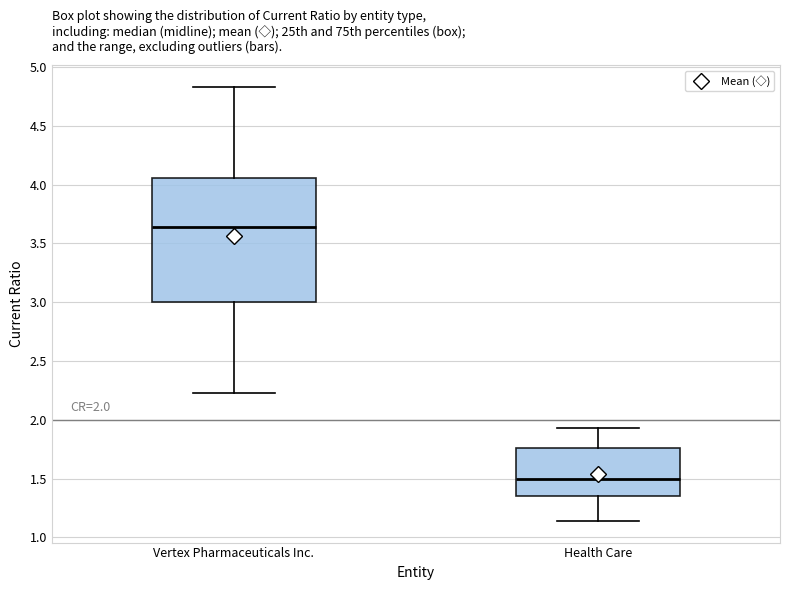

Comparing the boxes themselves (not the whiskers), which one is the tallest?

Vertex Pharmaceuticals Inc.